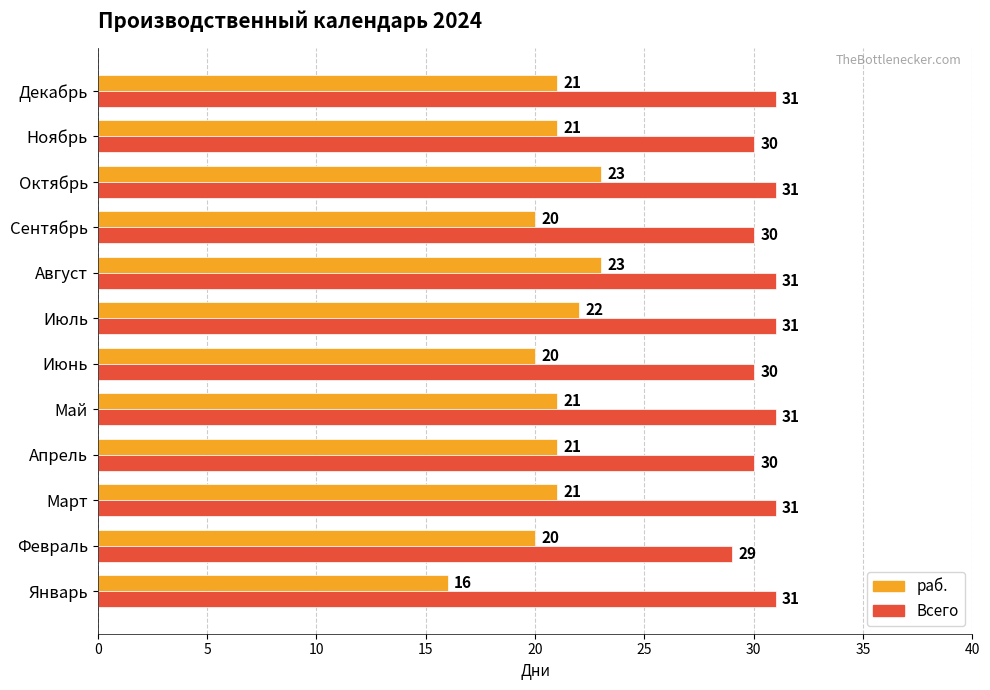

What is the difference between the second highest and second lowest values in the раб. series?

3